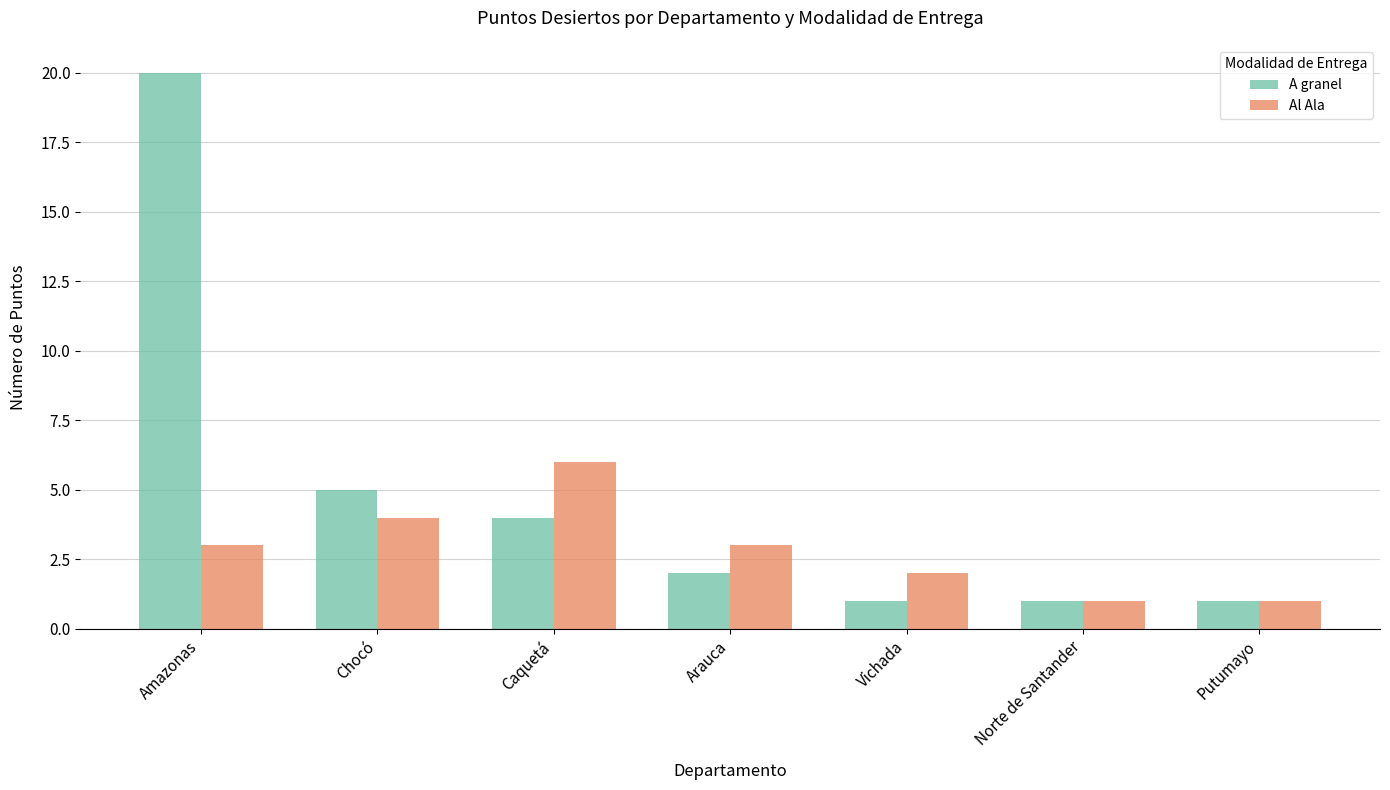

Which series changed the most between Caquetá and Vichada?

Al Ala